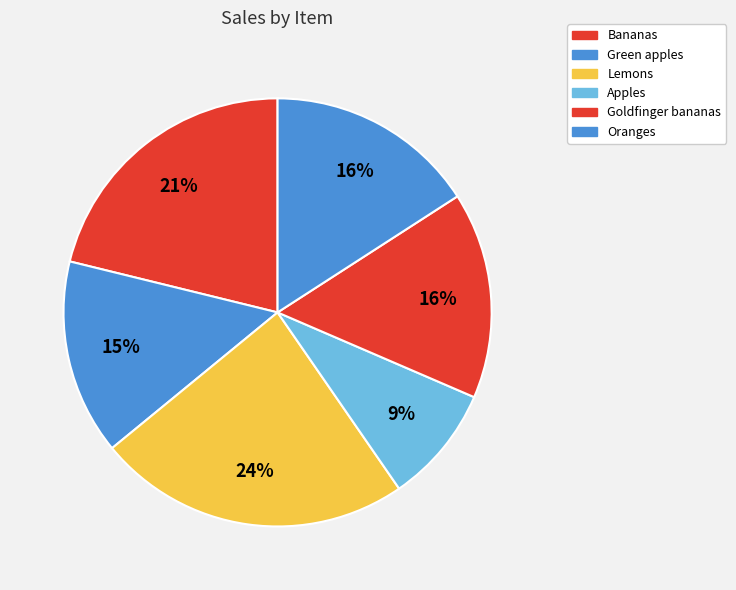

To the nearest percent, what portion does Oranges represent?

16%